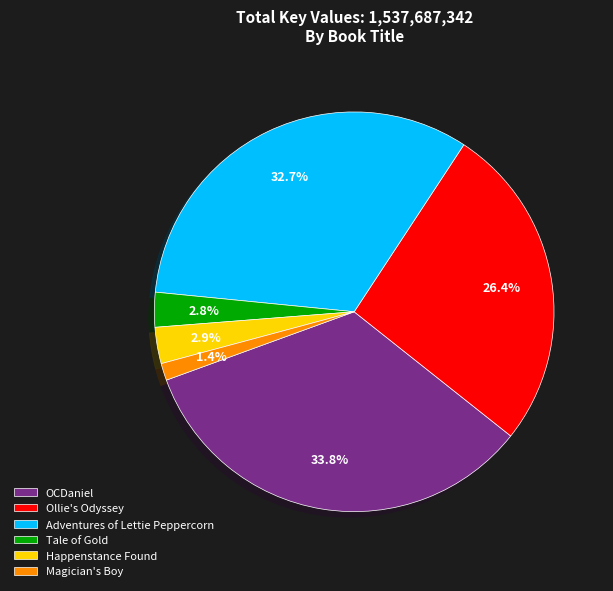

To the nearest percent, what percentage of the pie is Adventures of Lettie Peppercorn?

33%